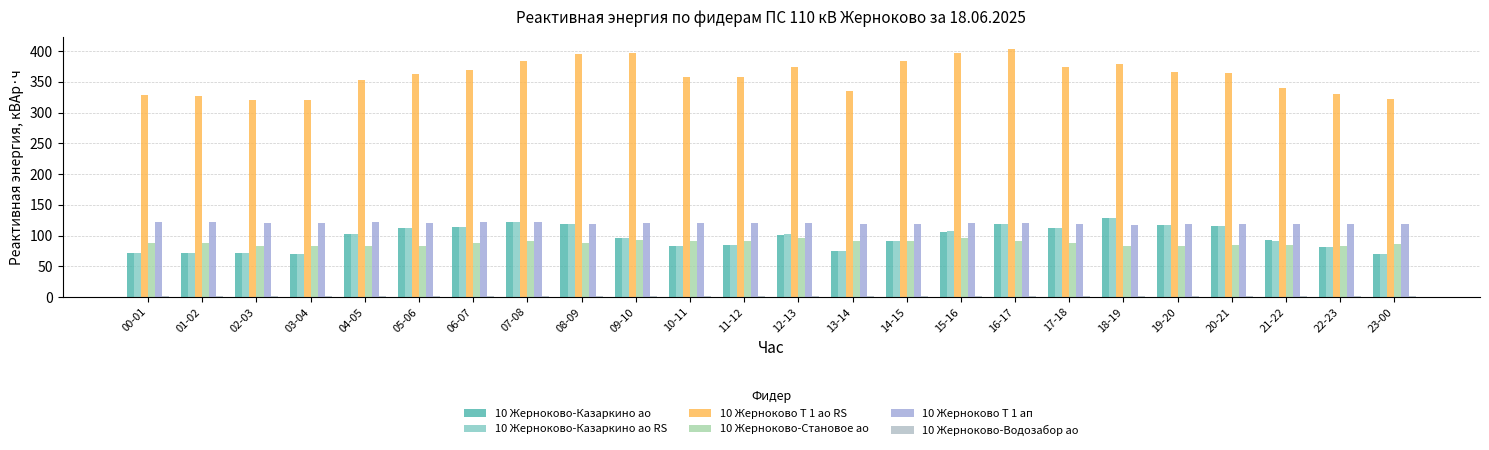

What is the value of the 10 Жерноково-Казаркино ао RS bar at the 17th from the left?

118.6